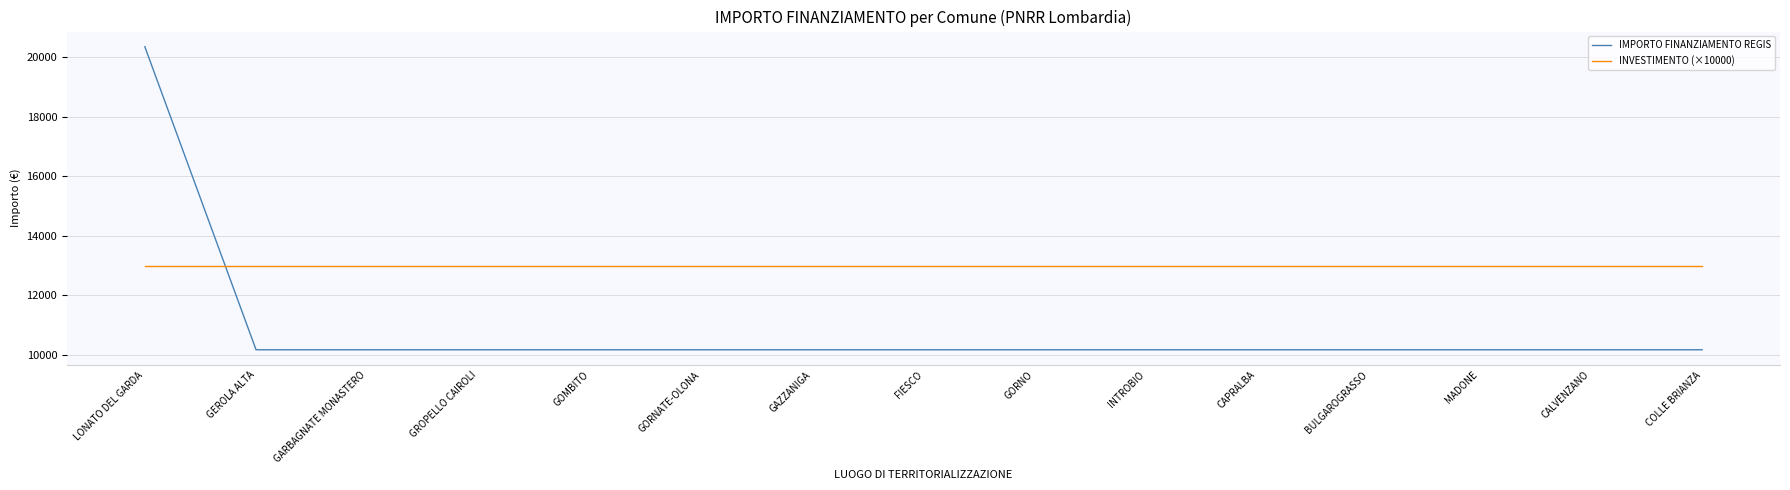

What is the lowest value of the IMPORTO FINANZIAMENTO REGIS series?

10172